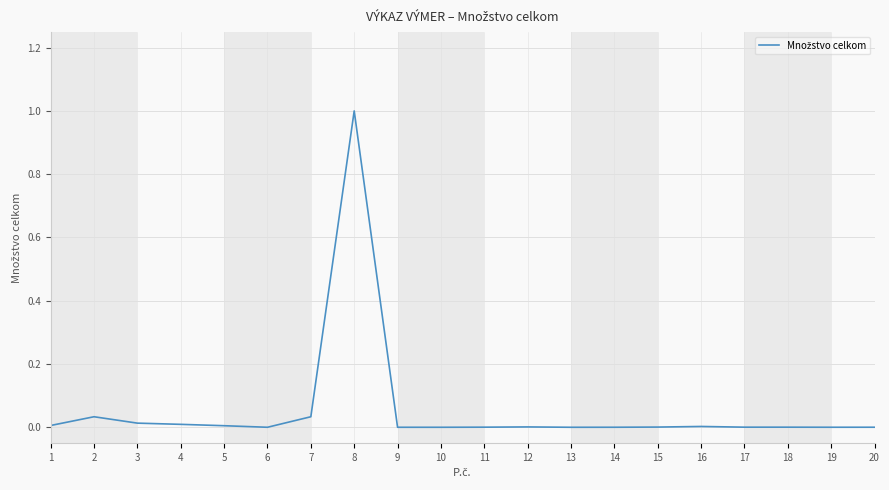

Where is the first local maximum?

2